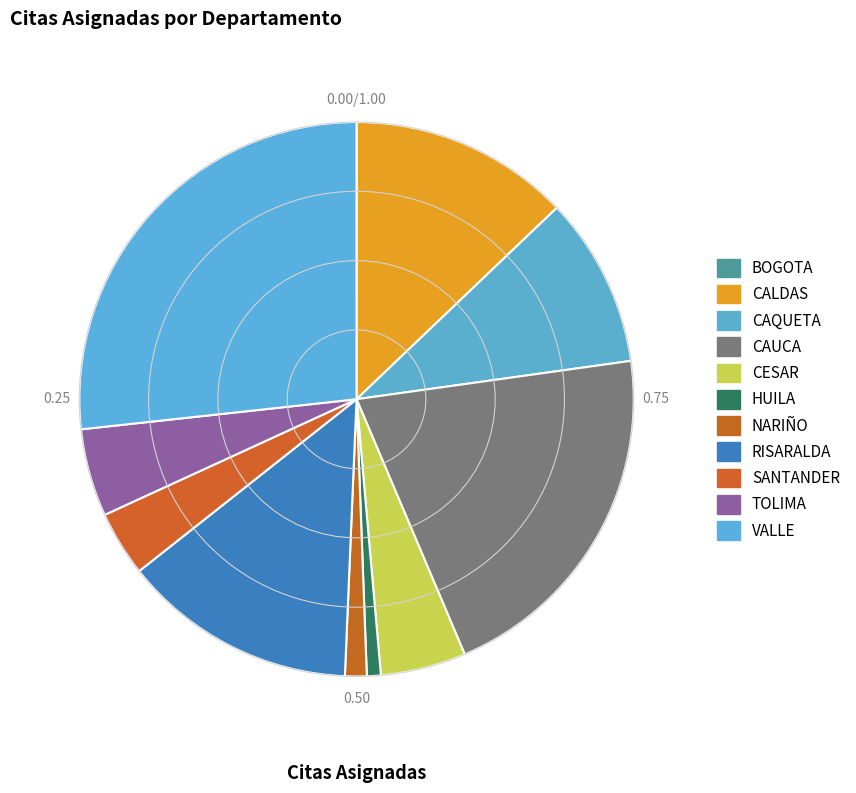

Rank the categories by value from highest to lowest.

VALLE, CAUCA, RISARALDA, CALDAS, CAQUETA, TOLIMA, CESAR, SANTANDER, NARIÑO, HUILA, BOGOTA